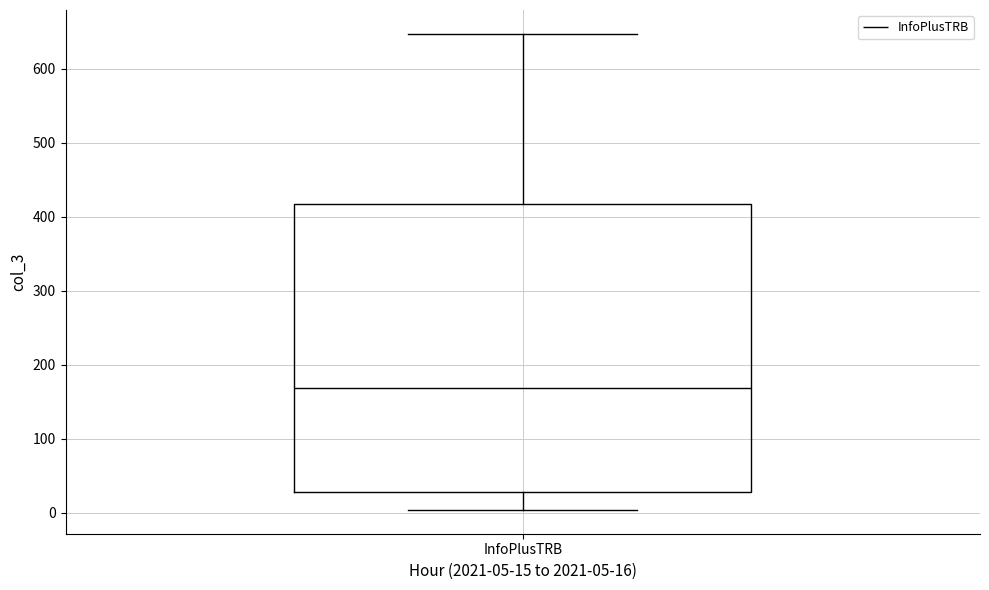

Where does the lower whisker of the box for InfoPlusTRB end on the y-axis? The values are not printed on the chart, so give them approximately, as read against the axis.

0